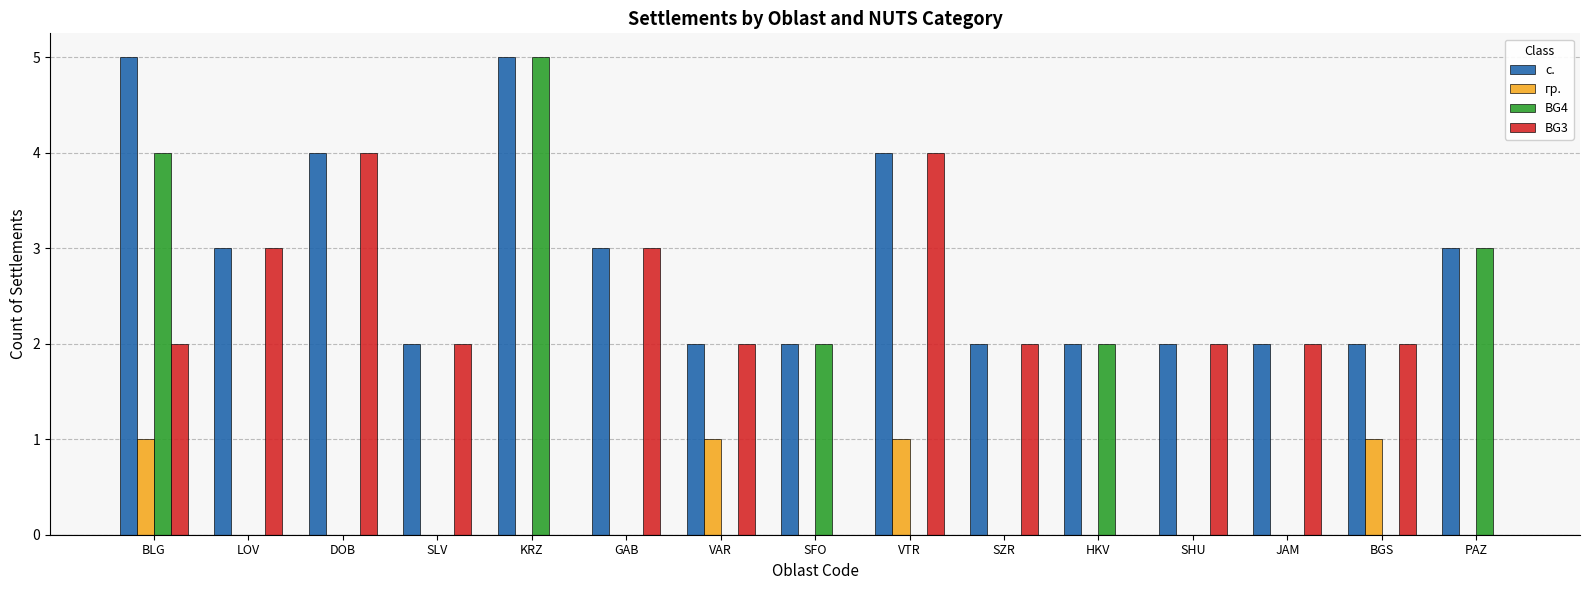

At which category is the sum across all series the highest?

BLG